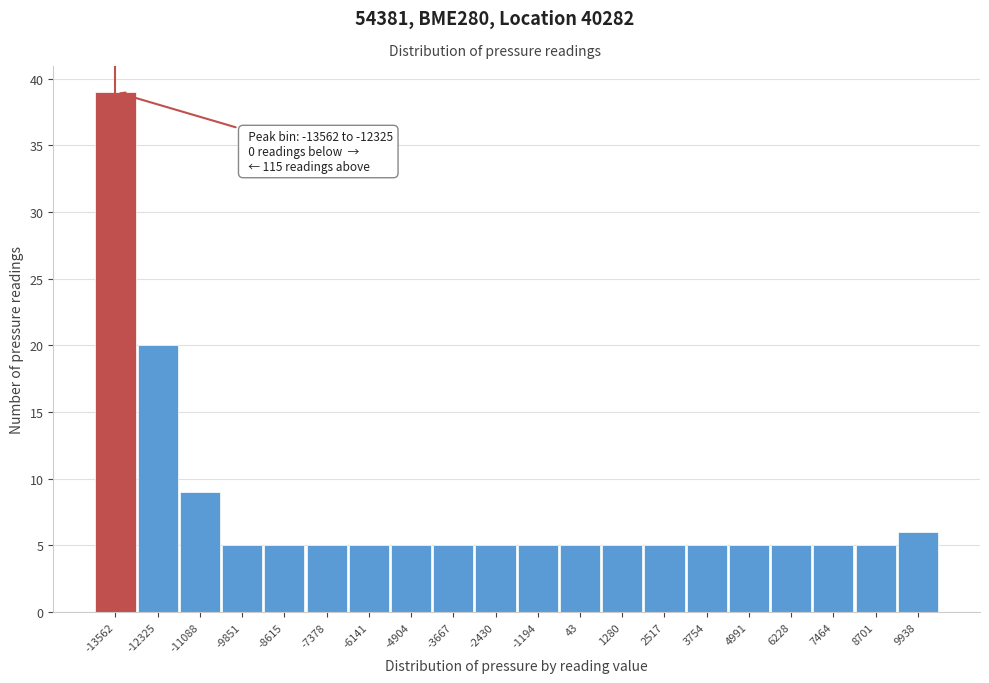

Reading right to left, what are all the values shown in this chart?

6	5	5	5	5	5	5	5	5	5	5	5	5	5	5	5	5	9	20	39